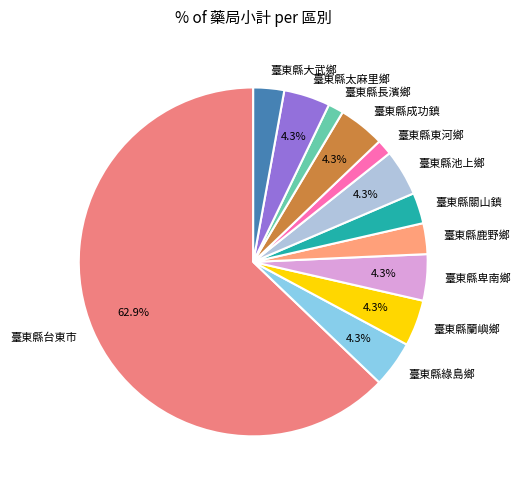

Count the number of slices in the pie.

12